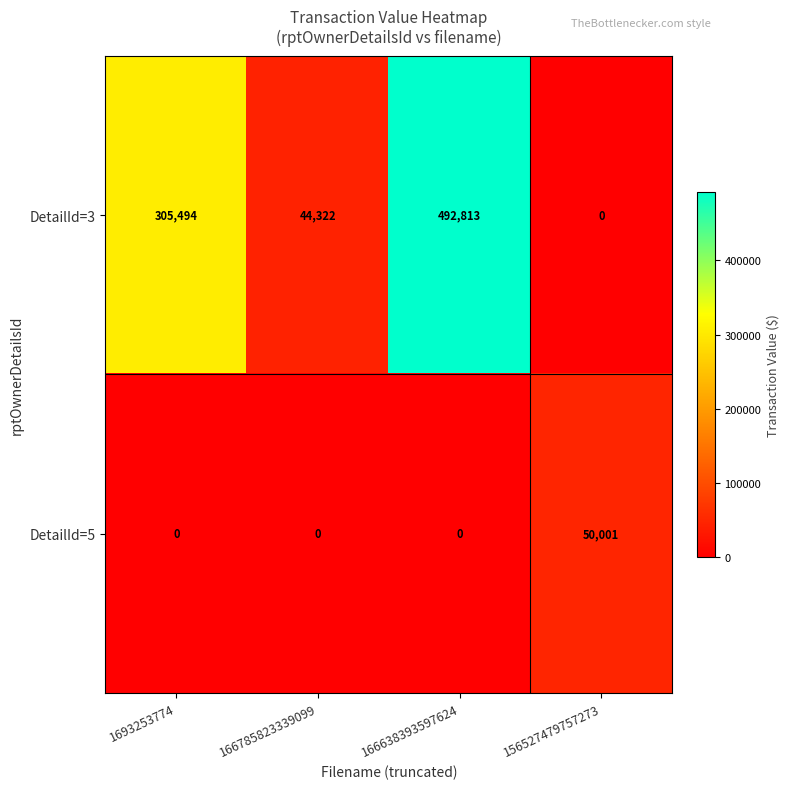

Count the number of categories in the chart.

4